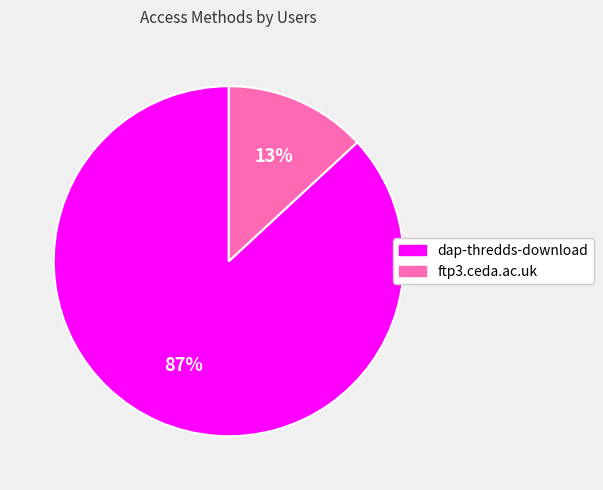

Do ftp3.ceda.ac.uk and dap-thredds-download together represent more than half of the pie?

Yes